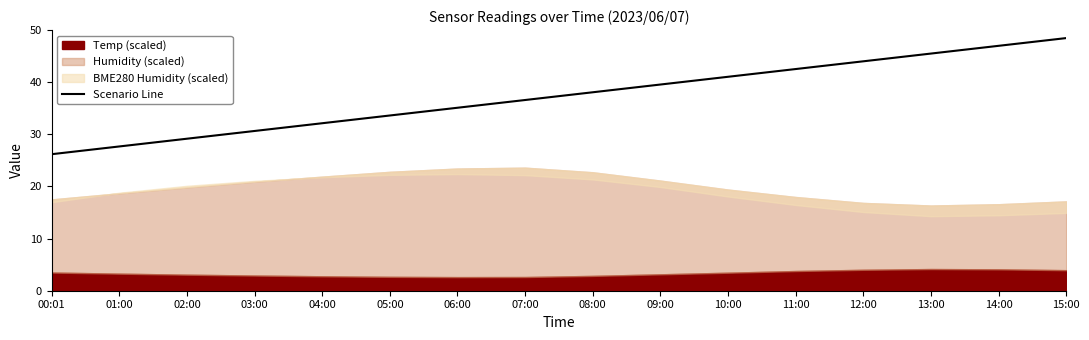

What is the change in value from 10:00 to 14:00?

+5.9